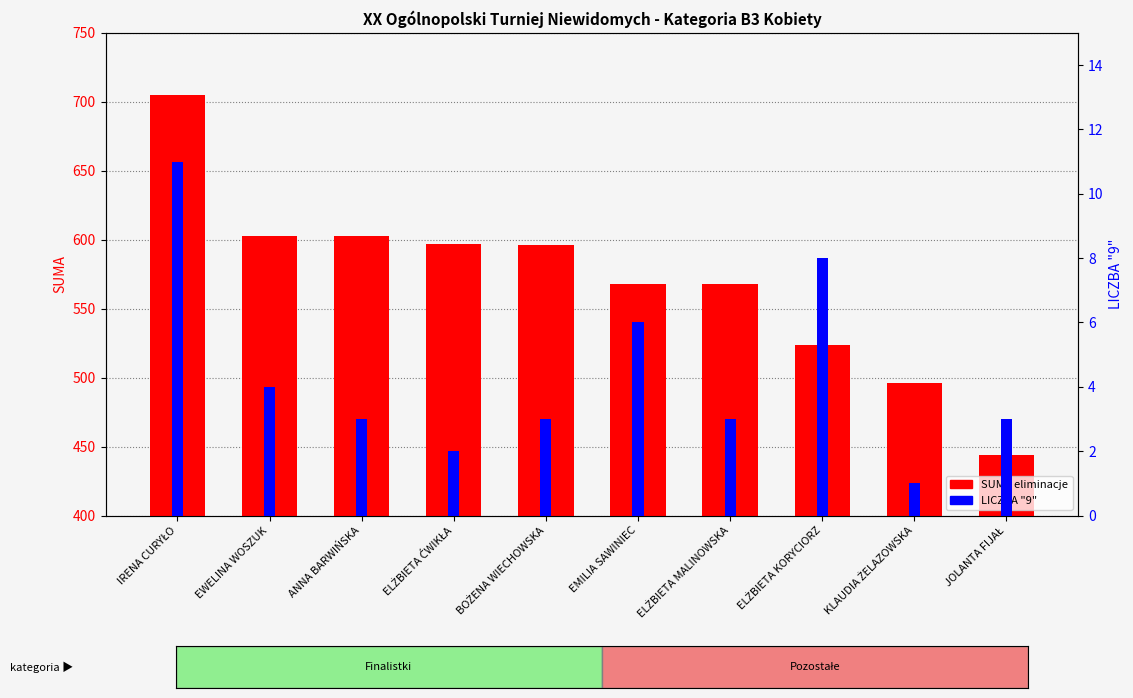

What is the maximum value for SUMA eliminacje?

705